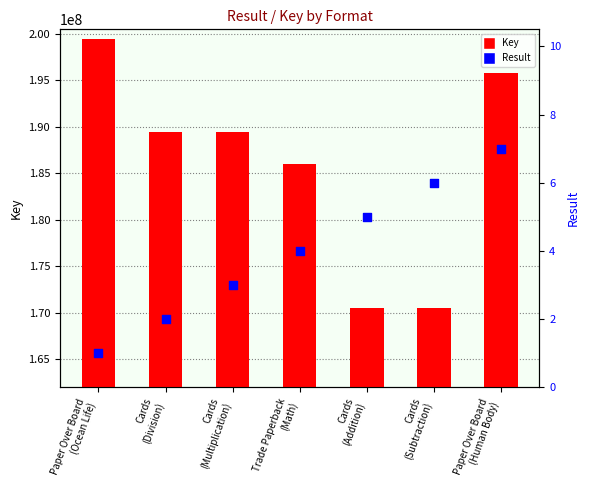

What are all the series names shown in the legend?

Key, Result